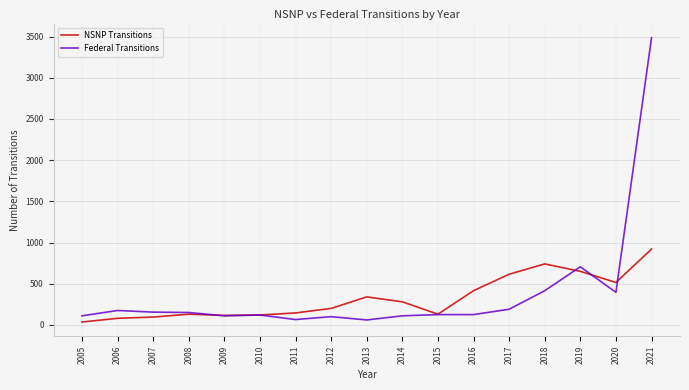

At how many categories does at least one series exceed 889?

1